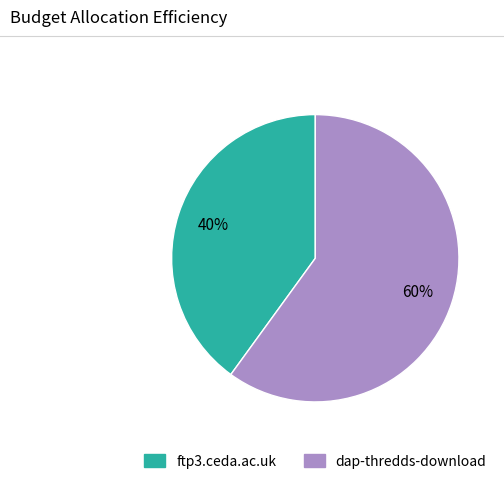

To the nearest percent, what is the difference between the largest and smallest slice percentages?

20%